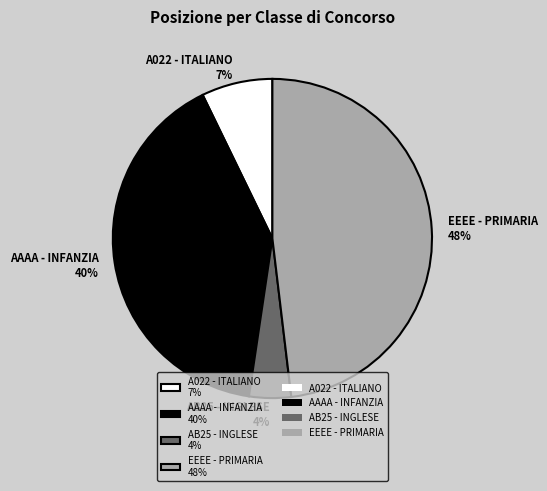

What is the smallest slice in the pie chart?

AB25 - INGLESE